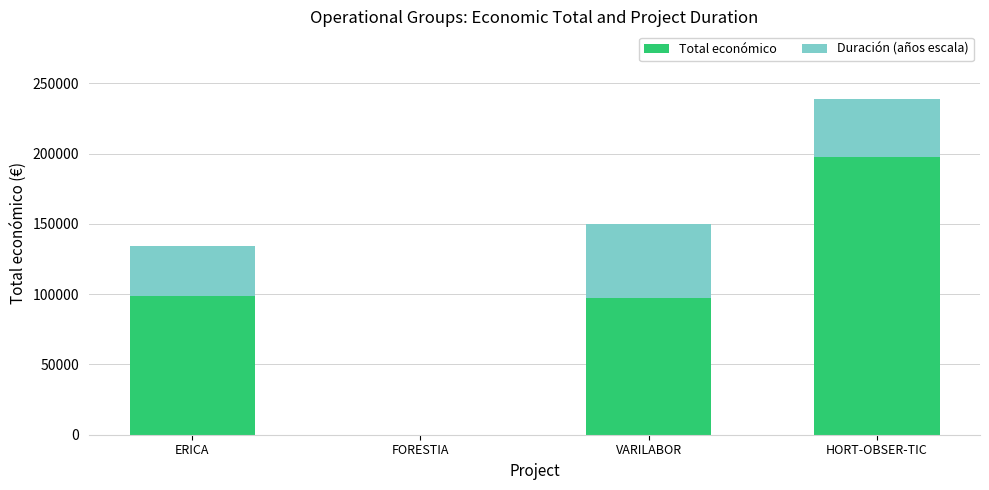

What is the sum of the Total económico values at HORT-OBSER-TIC and VARILABOR?

294735.2